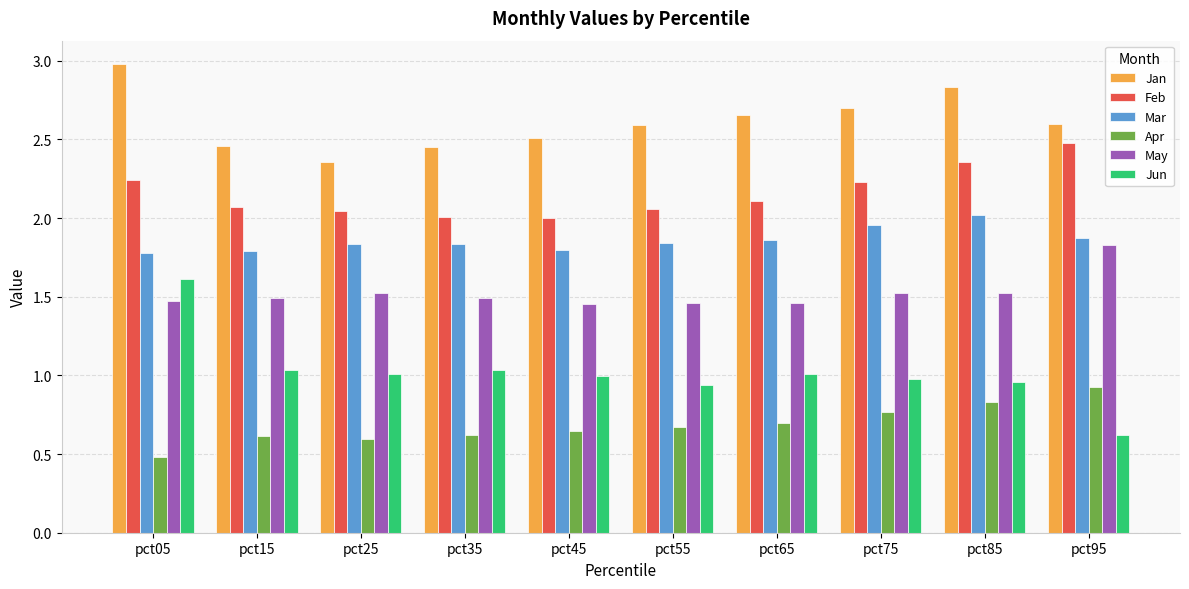

At pct45, list the series in order from smallest to largest.

Apr, Jun, May, Mar, Feb, Jan